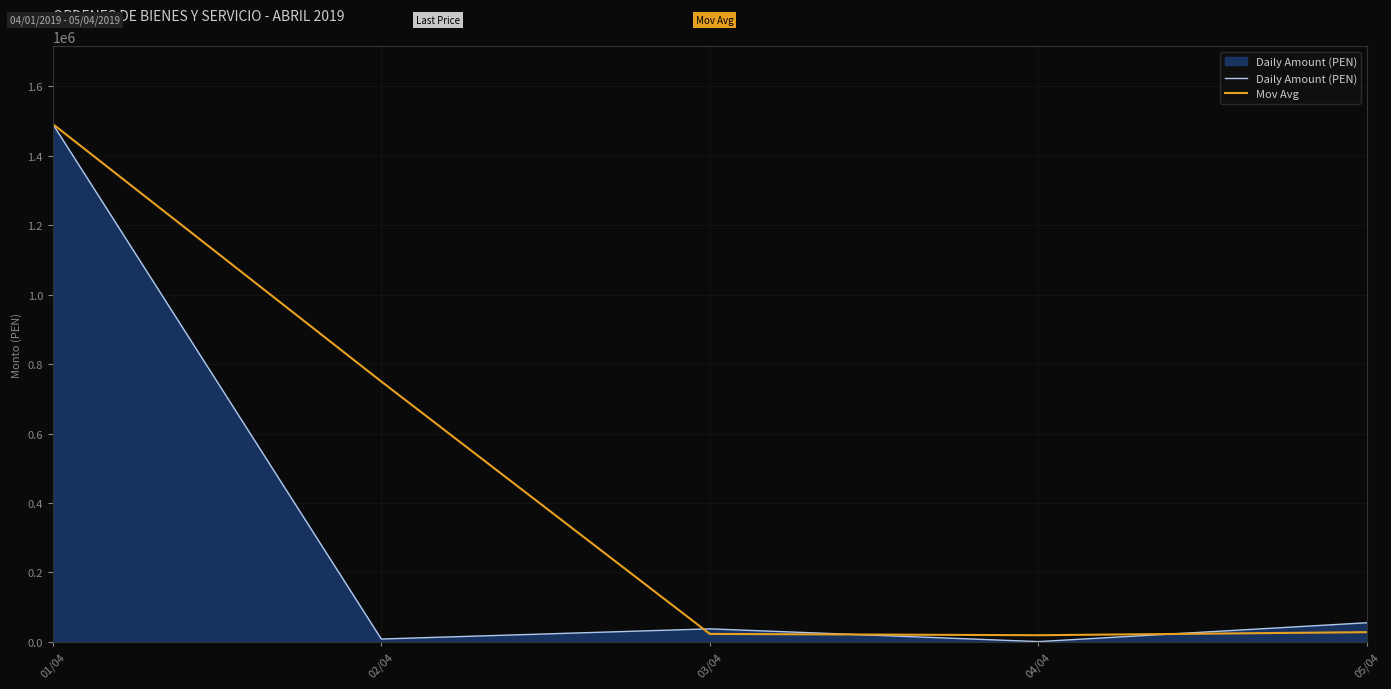

Which series has the largest range (max minus min)?

Daily Amount (PEN)